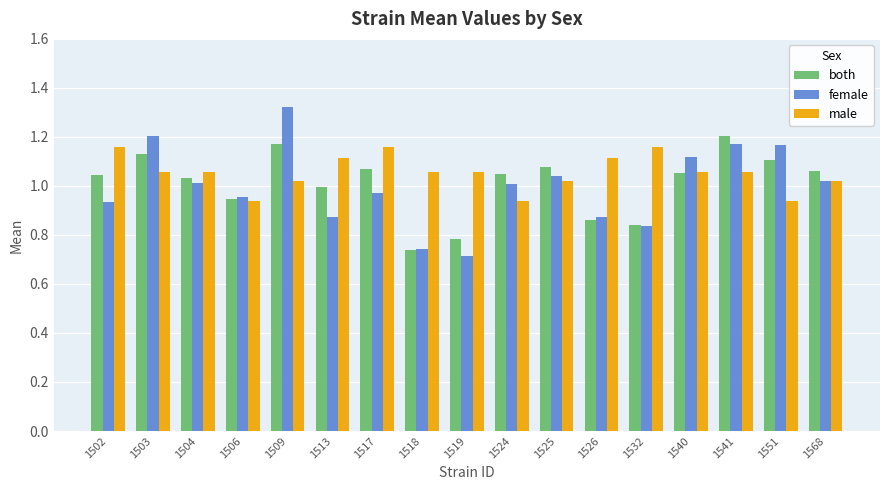

What is the sum of all female values?

17.0